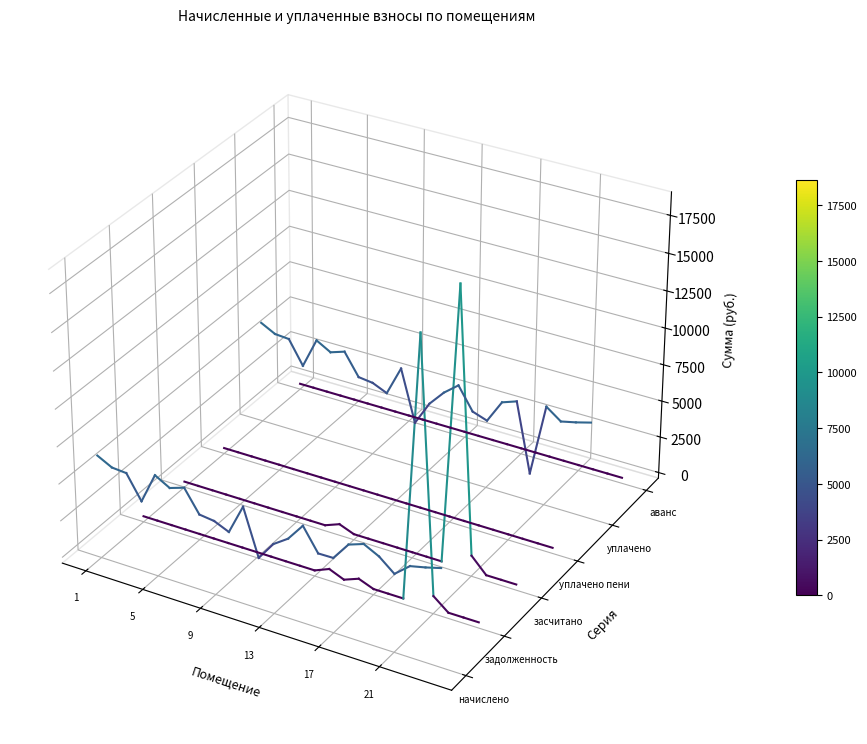

Is the value of аванс at 5 greater than the value of уплачено at 1?

No